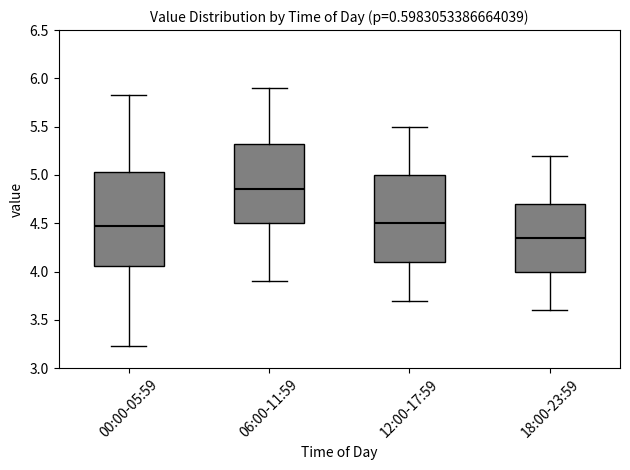

Which box is the tallest, from its lower edge to its upper edge?

00:00-05:59